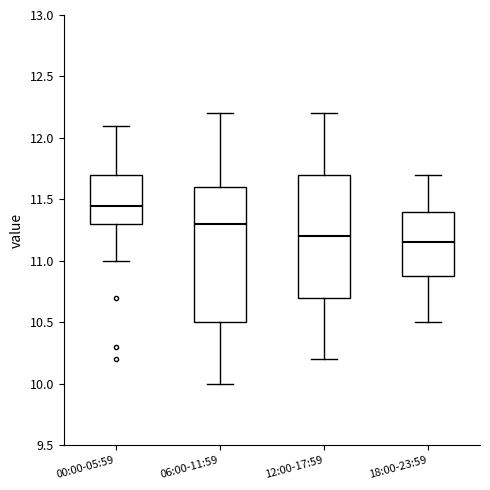

Comparing the boxes themselves (not the whiskers), which one is the tallest?

06:00-11:59